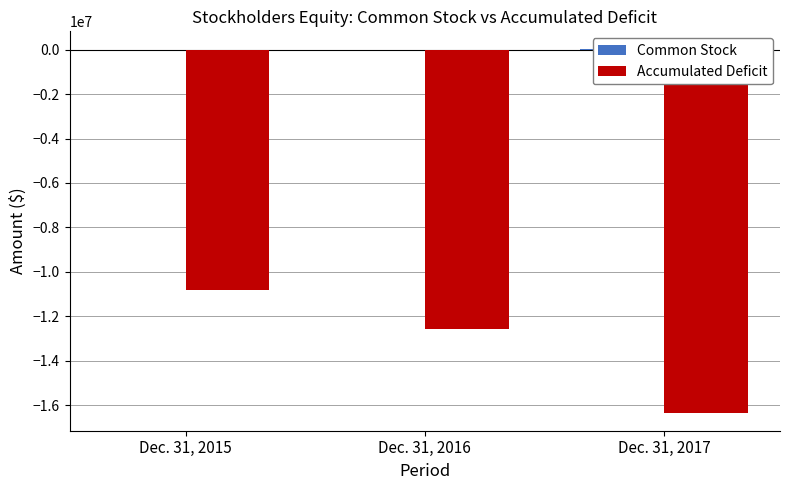

List the series in order of their peak value, lowest first.

Accumulated Deficit, Common Stock